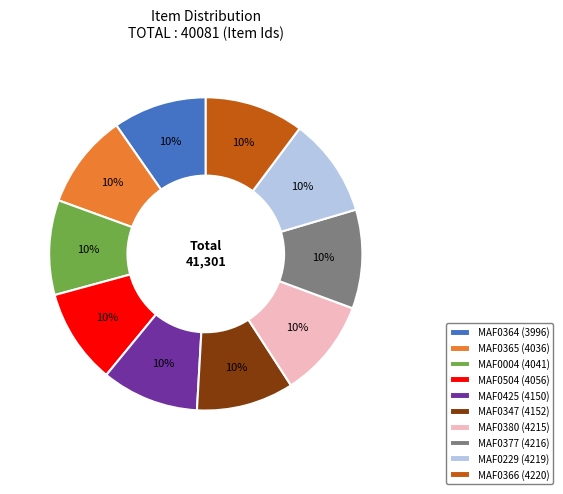

Combined, do MAF0425 (4150) and MAF0377 (4216) account for over 50%?

No